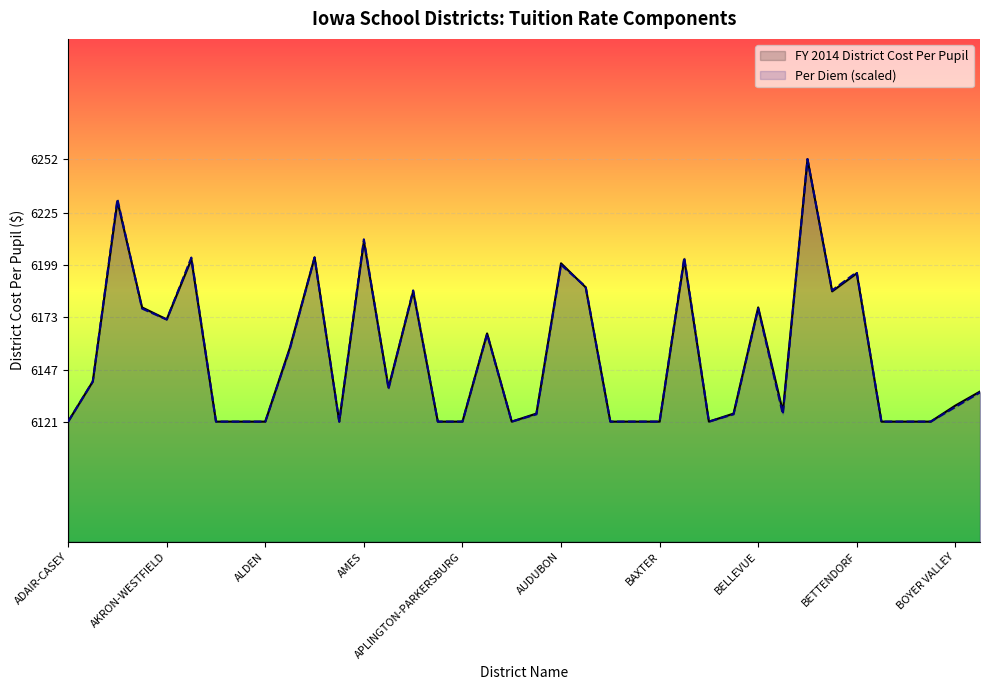

The Per Diem series shows 6121.0 at BOONE. True or false?

True